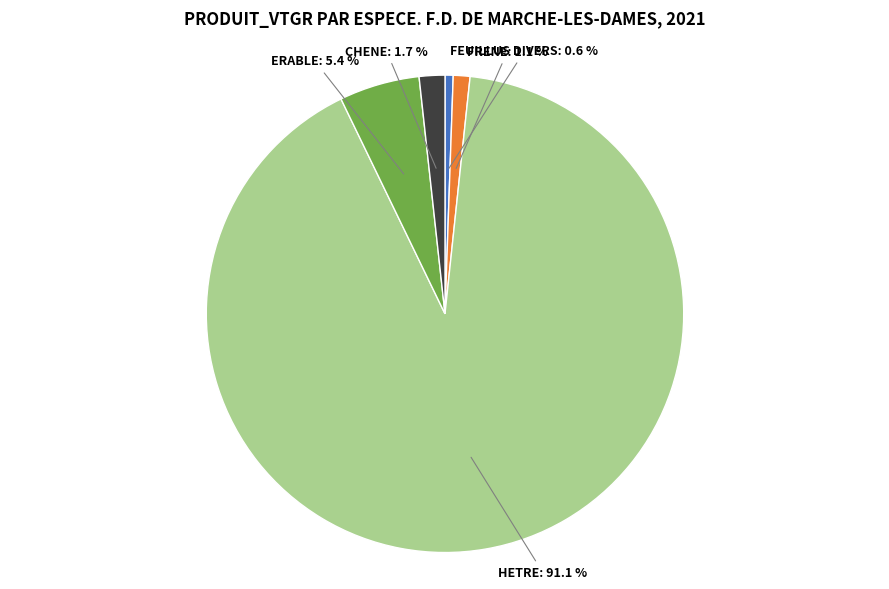

Rank the categories by value from lowest to highest.

FEUILLUS DIVERS: 0.6 %, FRENE: 1.1 %, CHENE: 1.7 %, ERABLE: 5.4 %, HETRE: 91.1 %